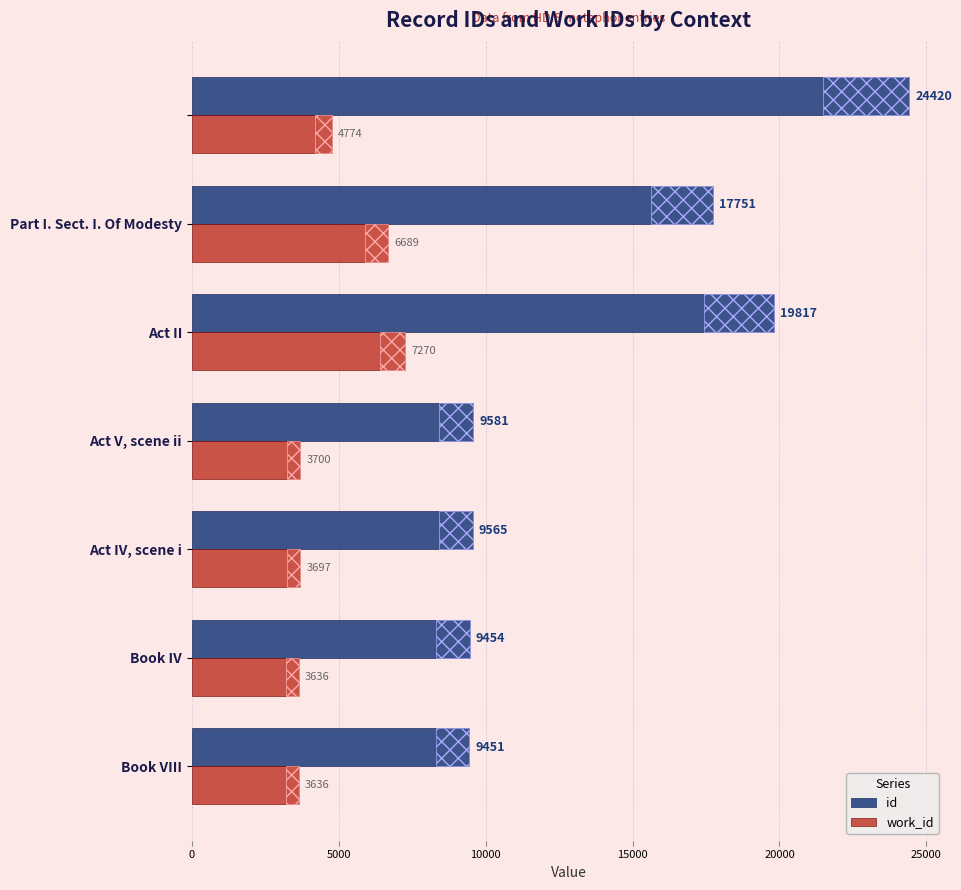

Which series has the largest range (max minus min)?

id